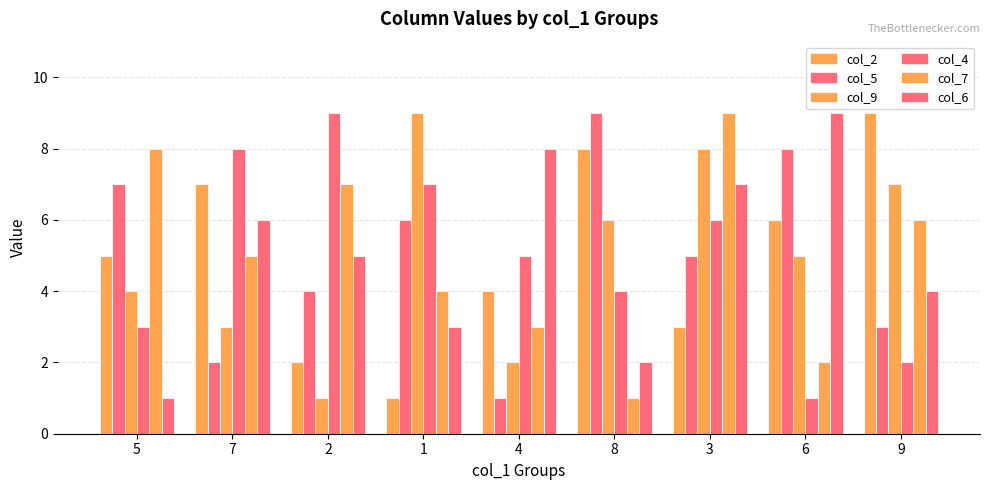

How many series are shown in this chart?

6